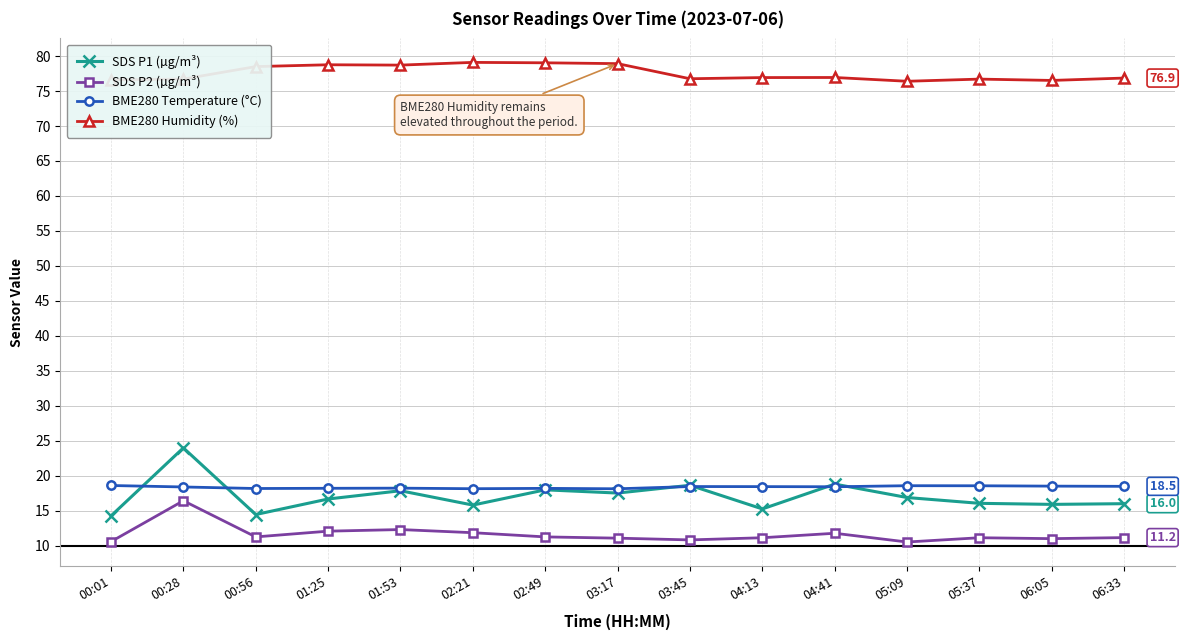

At which category is the sum across all series the highest?

00:28